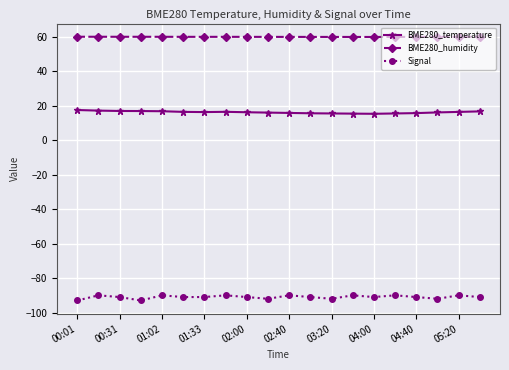

True or false: BME280_temperature and Signal cross at least once.

False